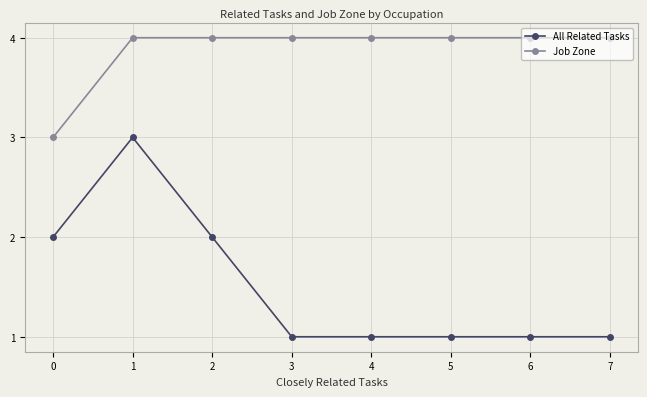

True or false: All Related Tasks and Job Zone cross at least once.

False